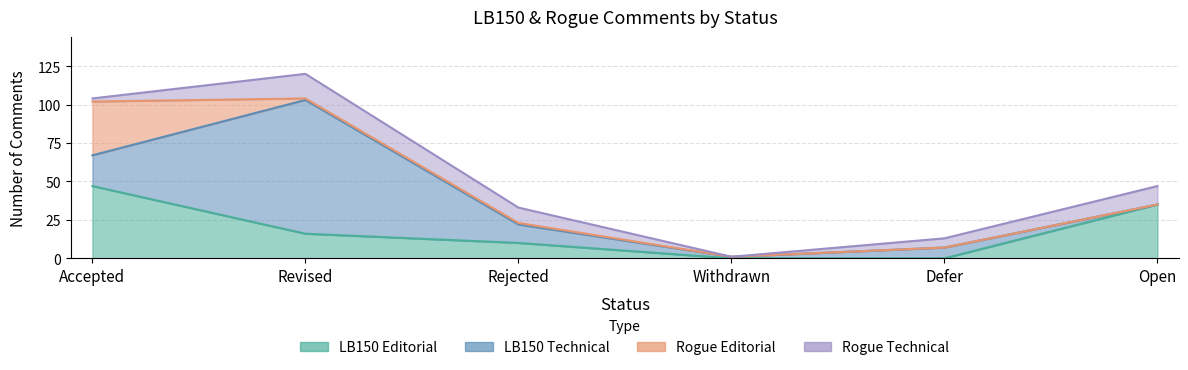

After their last crossing, which series has the higher values: Rogue Editorial or LB150 Technical?

LB150 Technical